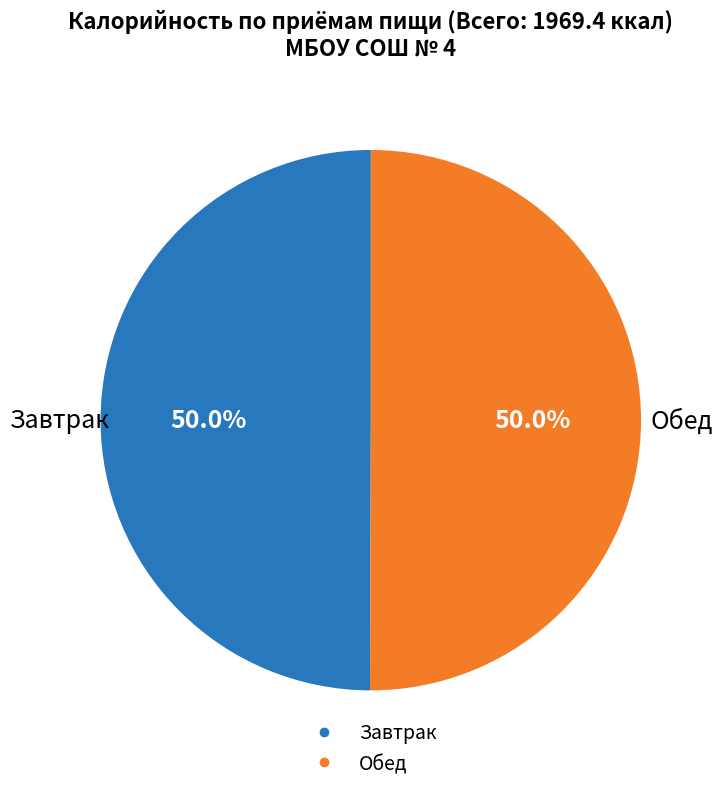

What is the total percentage of Завтрак and Обед?

100.0%